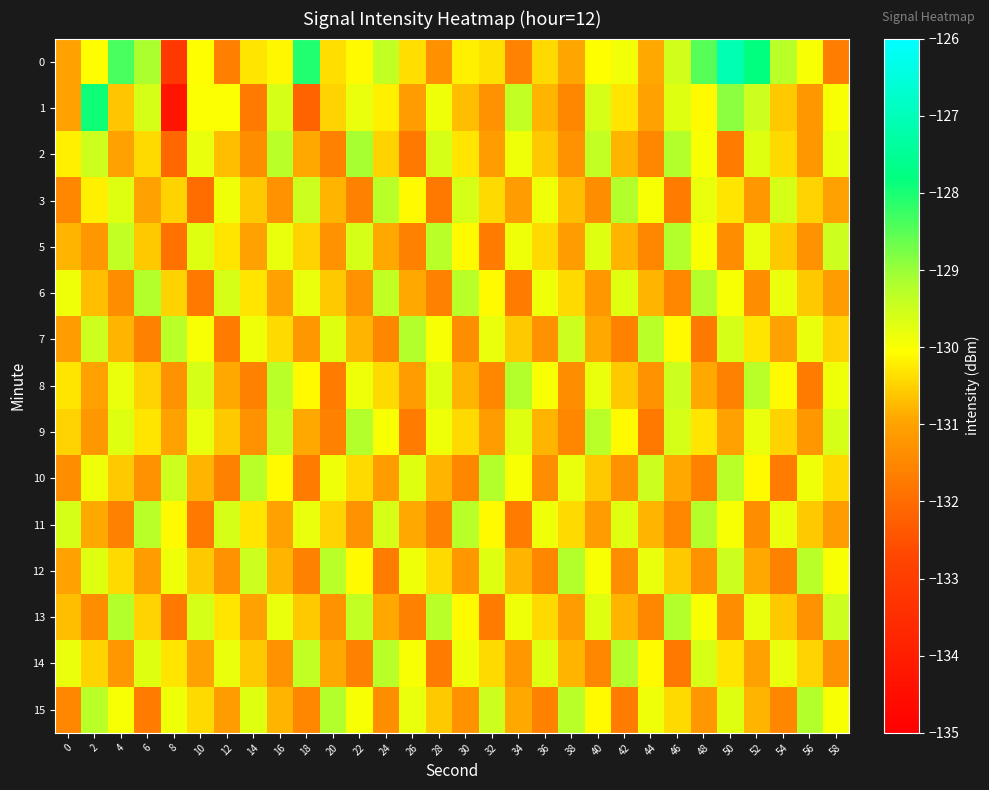

What is the greatest value displayed?

-127.1